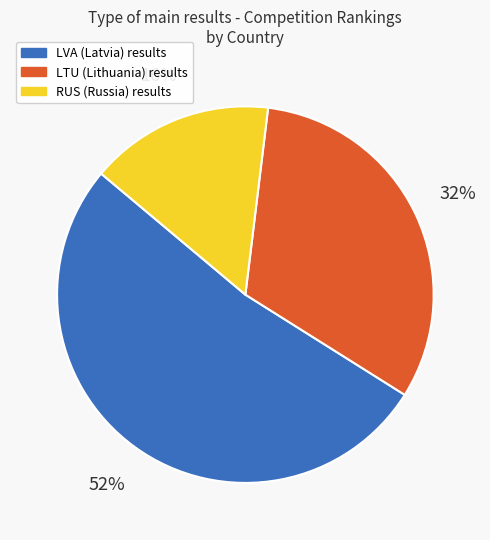

Is there a majority slice in this chart?

Yes